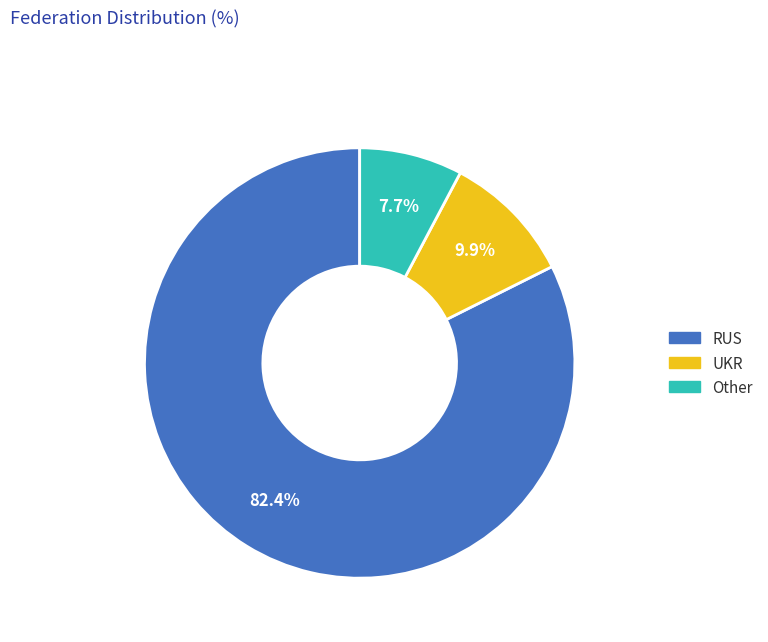

Which slice is the largest?

RUS